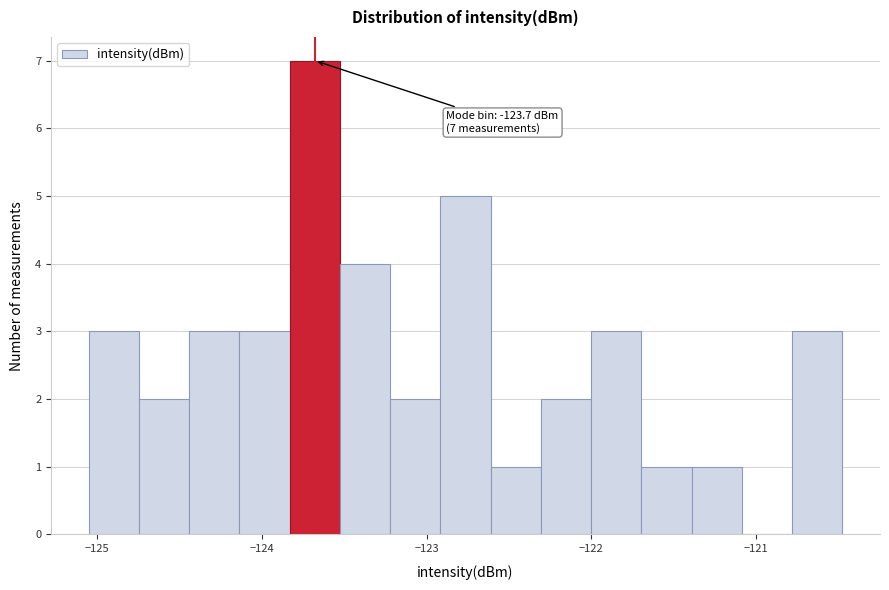

Around what value on the x-axis is the tallest bar? Give the approximate position of its centre, as read against the axis.

-123.7